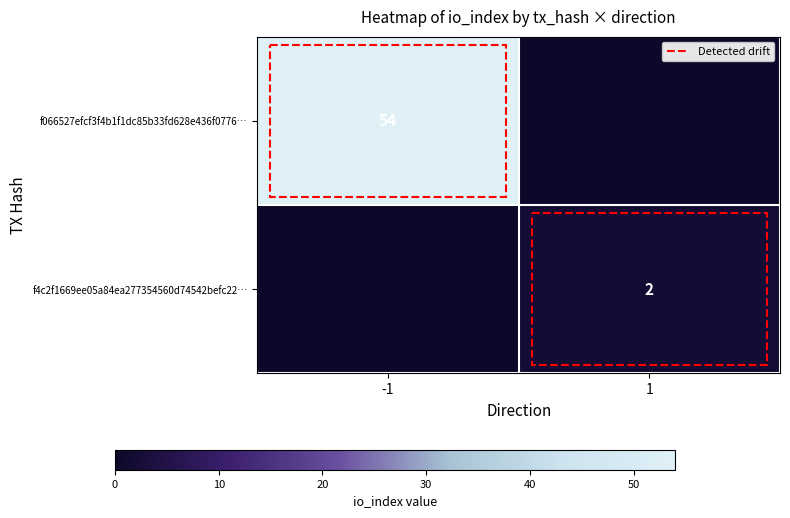

The value of f4c2f1669ee05a84ea277354560d74542befc22… at 1 is 3. True or false?

False